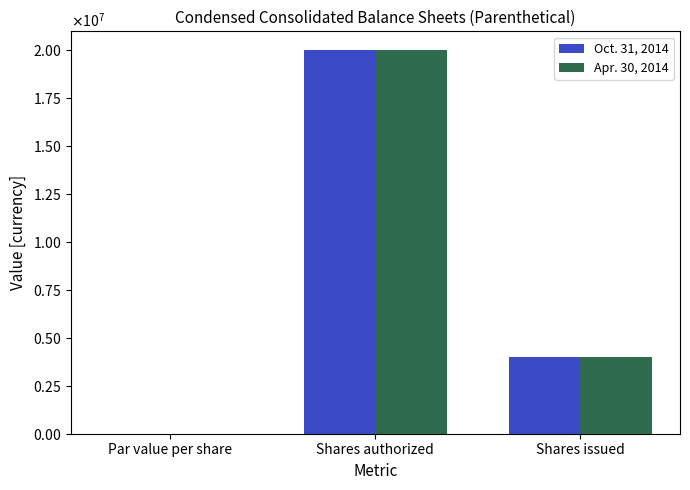

What are all the series names shown in the legend?

Oct. 31, 2014, Apr. 30, 2014